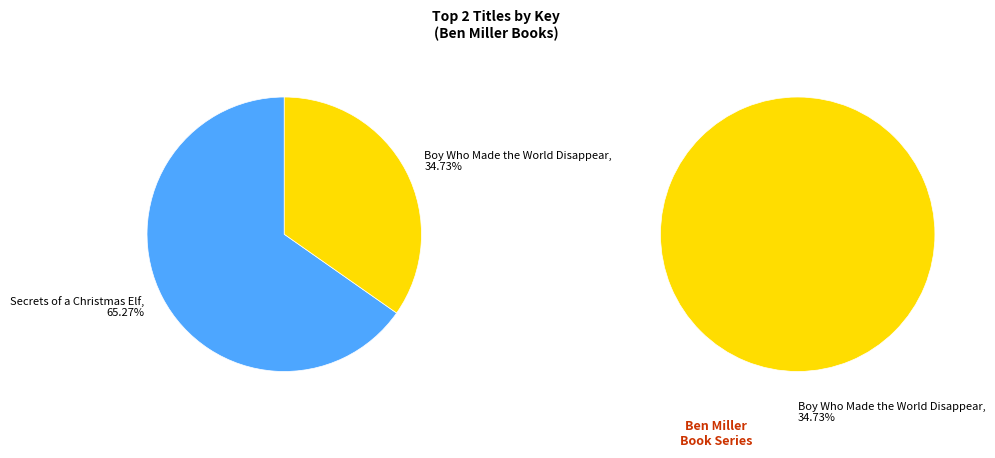

Count the number of slices in the pie.

2